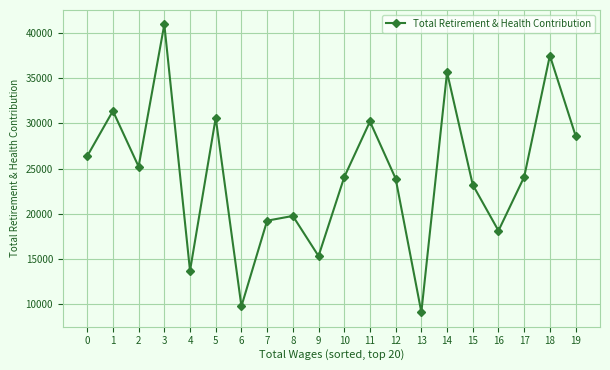

What is the difference between the maximum and minimum values?

31782